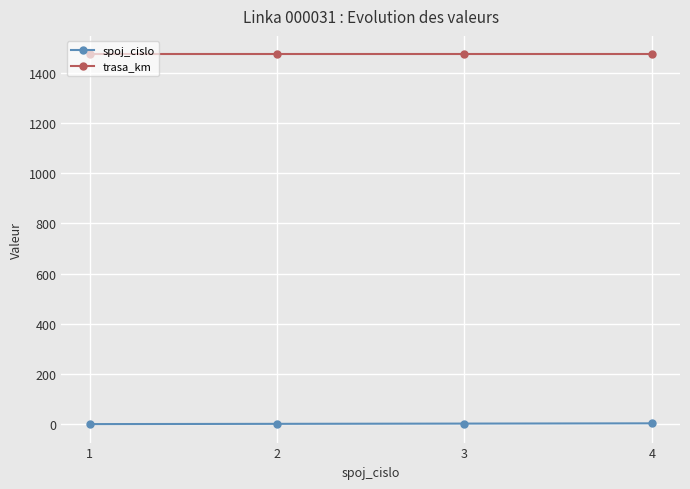

True or false: spoj_cislo and trasa_km cross at least once.

False